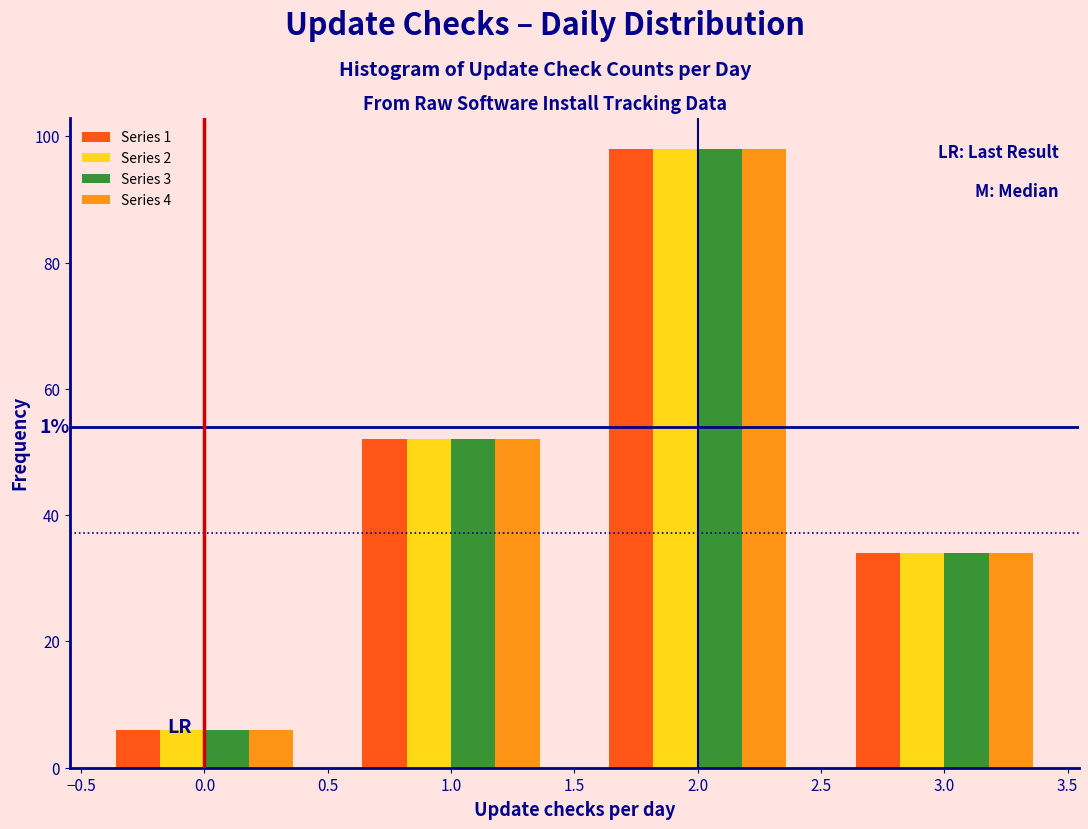

In the Series 4 series, which range on the x-axis has the tallest bar?

1.5 to 2.5